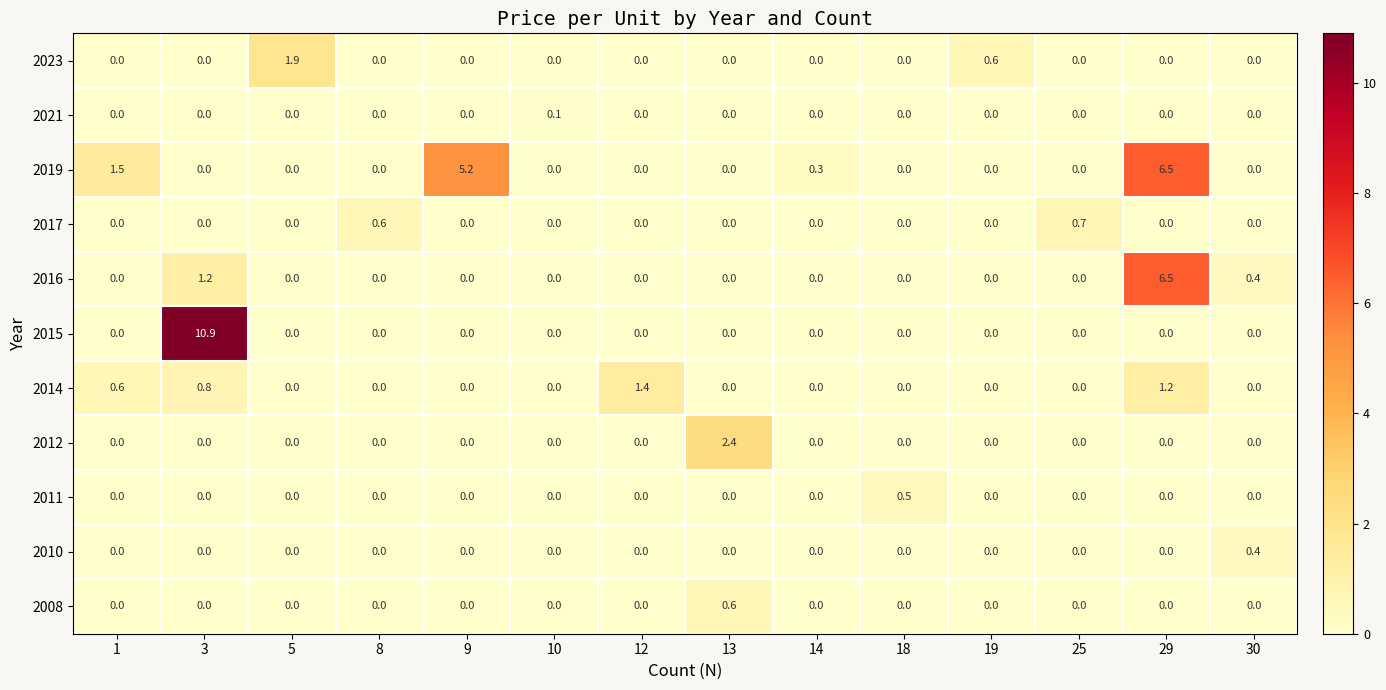

What is the greatest value displayed?

10.9